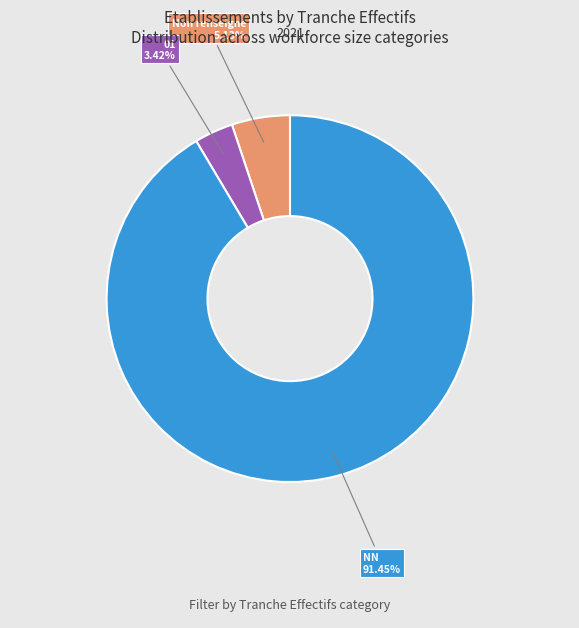

Is there a majority slice in this chart?

Yes